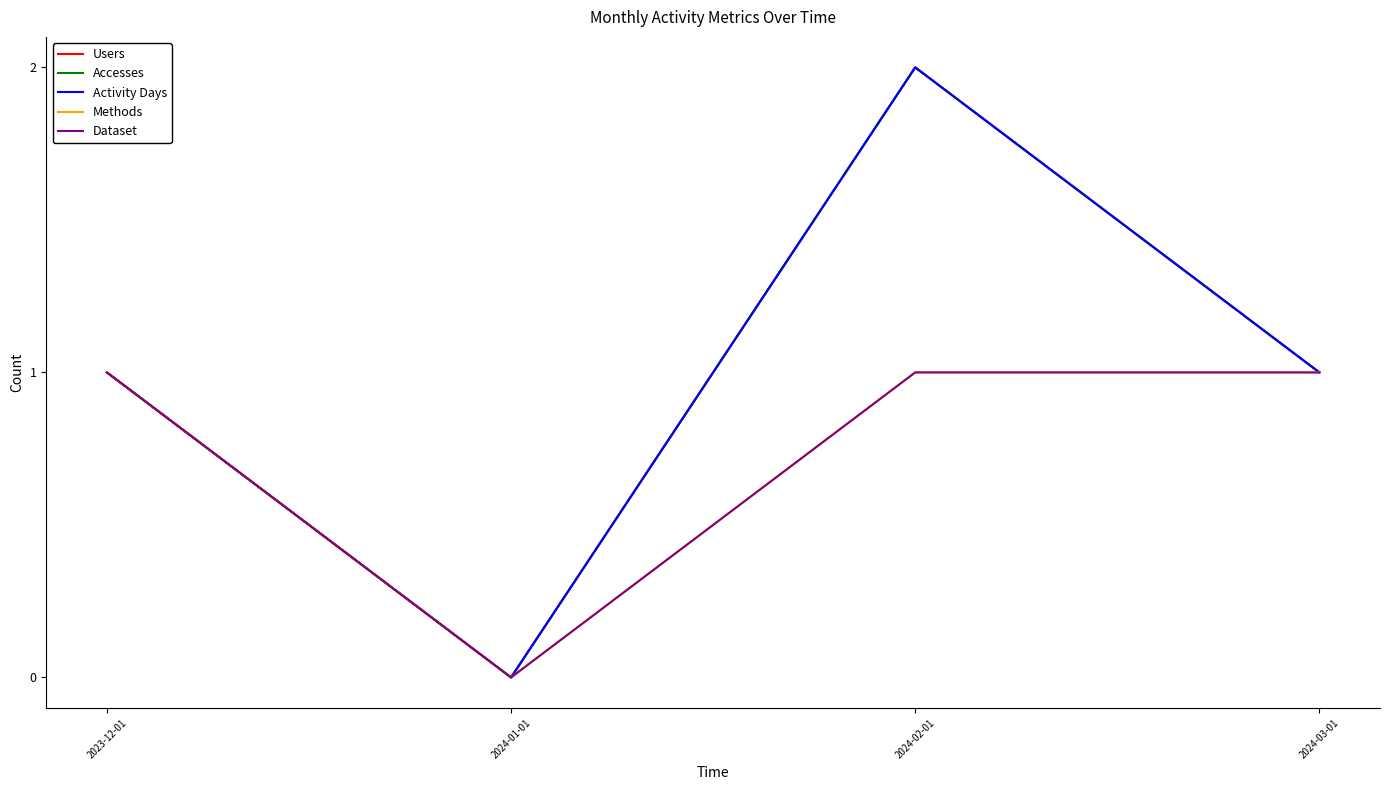

Does the chart display data point markers on the line(s)?

No